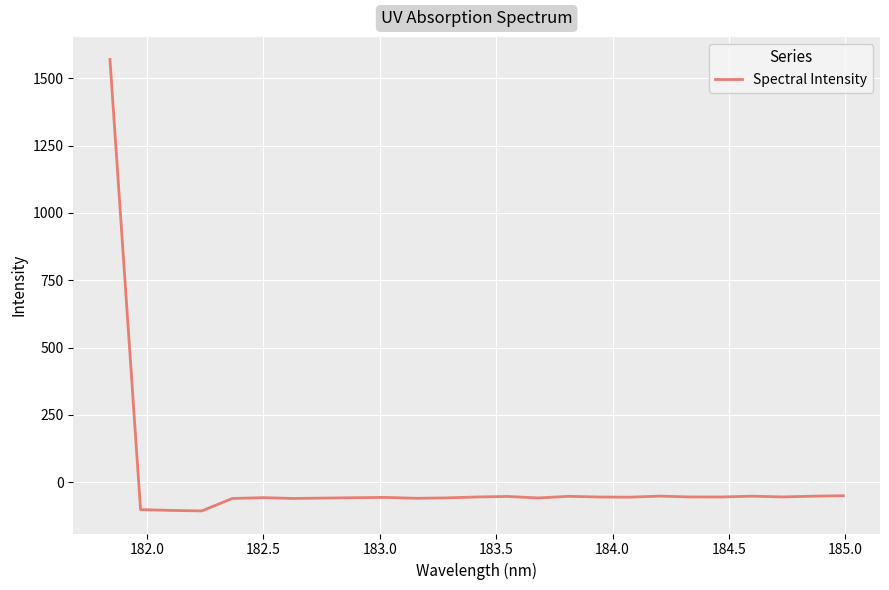

What is the difference between the maximum and minimum values?

1675.6